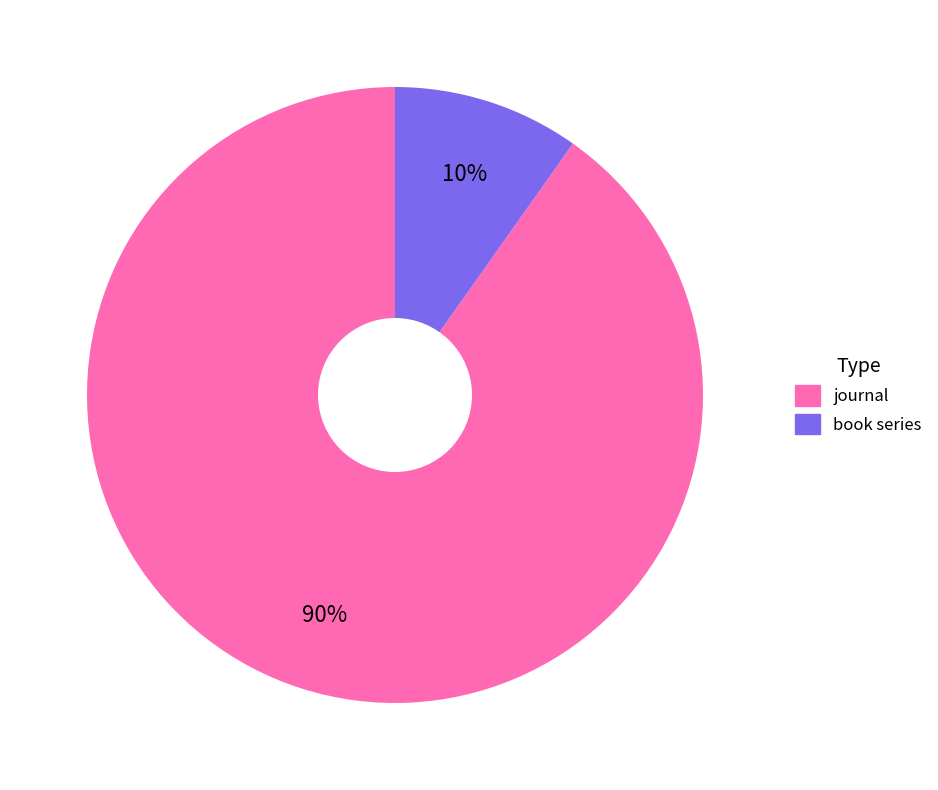

Combined, do book series and journal account for over 50%?

Yes